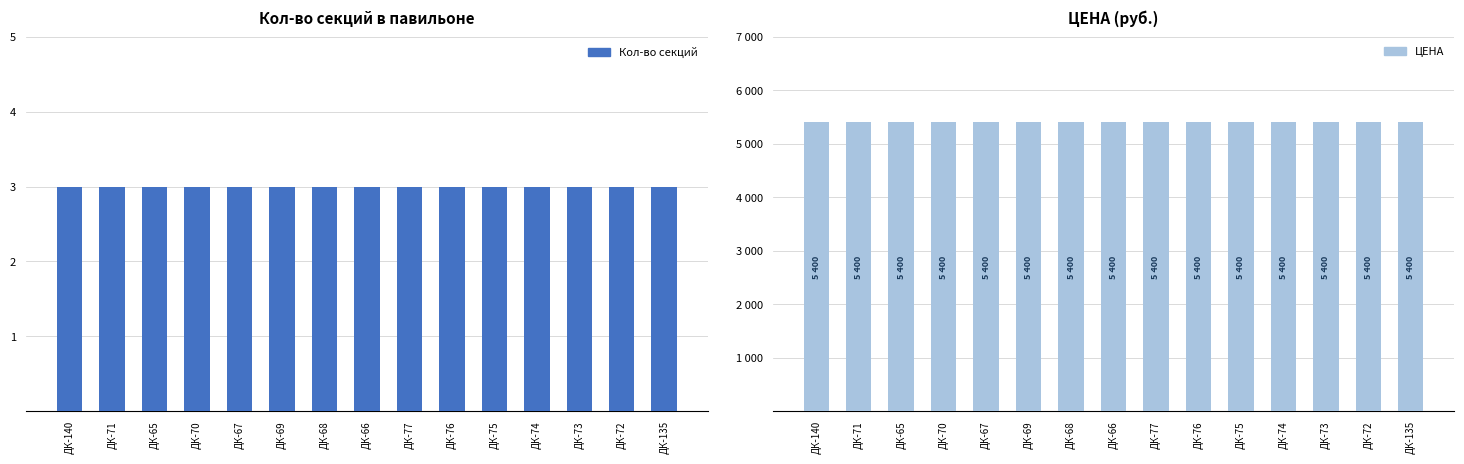

How many groups of bars are there?

15